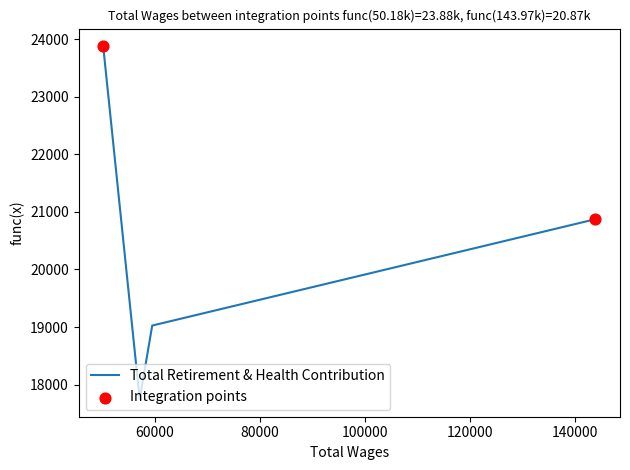

What is the minimum value shown in the chart?

17747